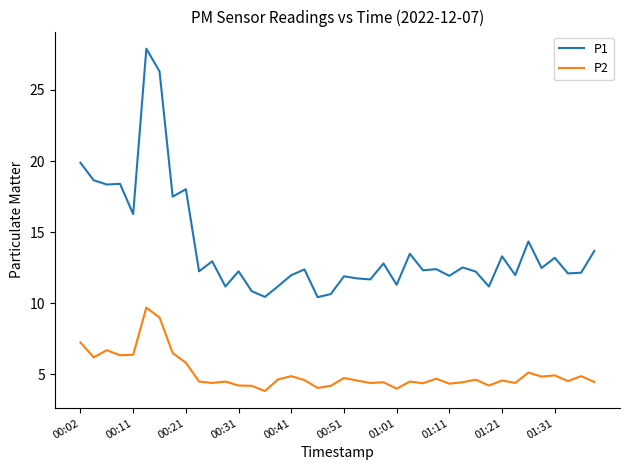

What is the sum of all P1 values?

556.6